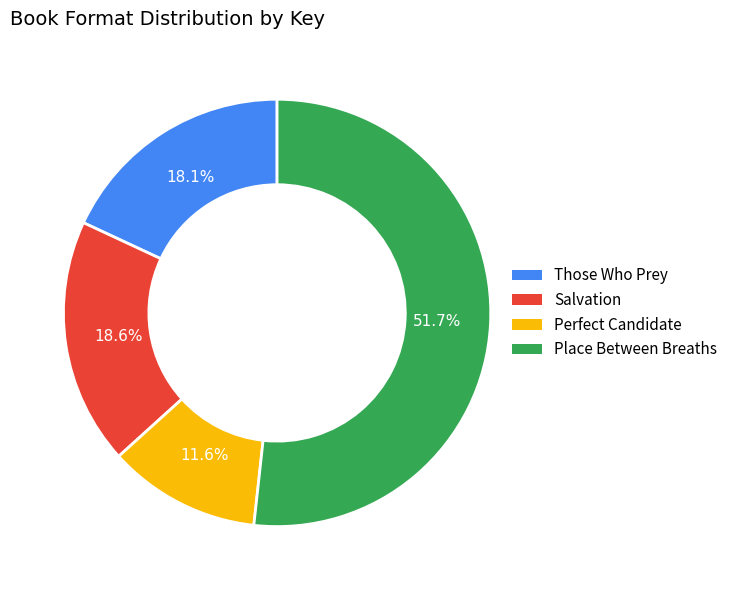

Is the sum of Salvation and Place Between Breaths greater than half?

Yes